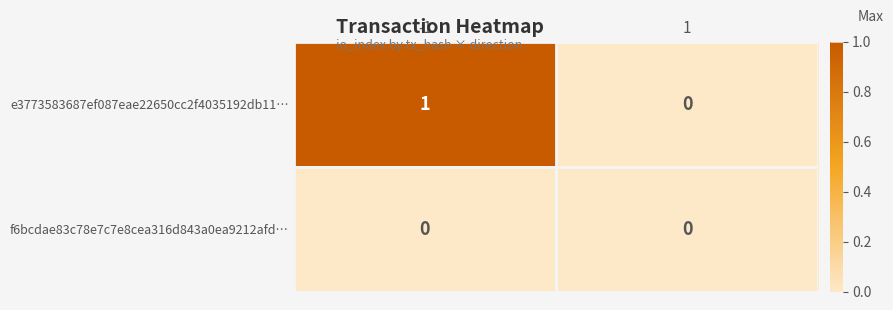

Reading right to left, what are all the values shown in this chart?

e3773583687ef087eae22650cc2f4035192db11…: 0	1
f6bcdae83c78e7c7e8cea316d843a0ea9212afd…: 0	0